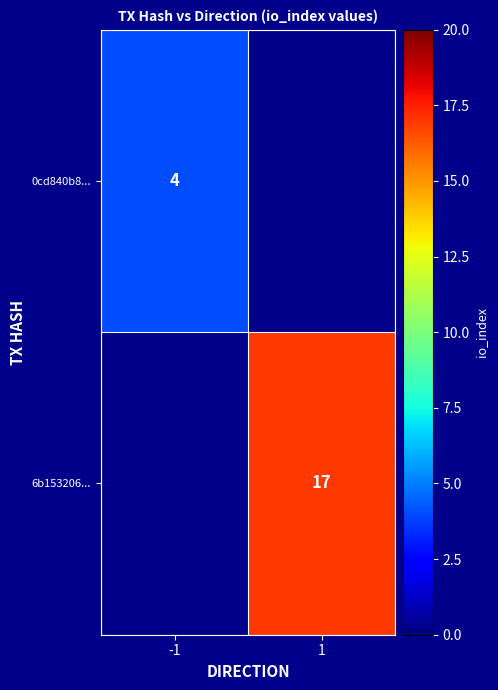

Is the value of 6b153206... at 1 greater than the value of 0cd840b8... at -1?

Yes